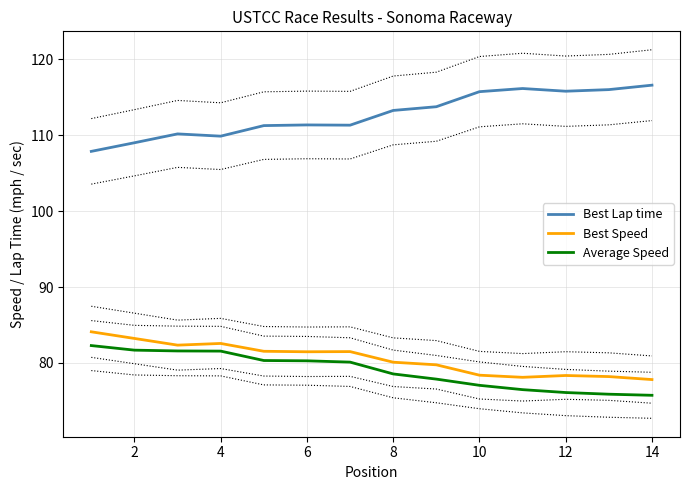

Which series has the widest spread of values?

Best Lap time